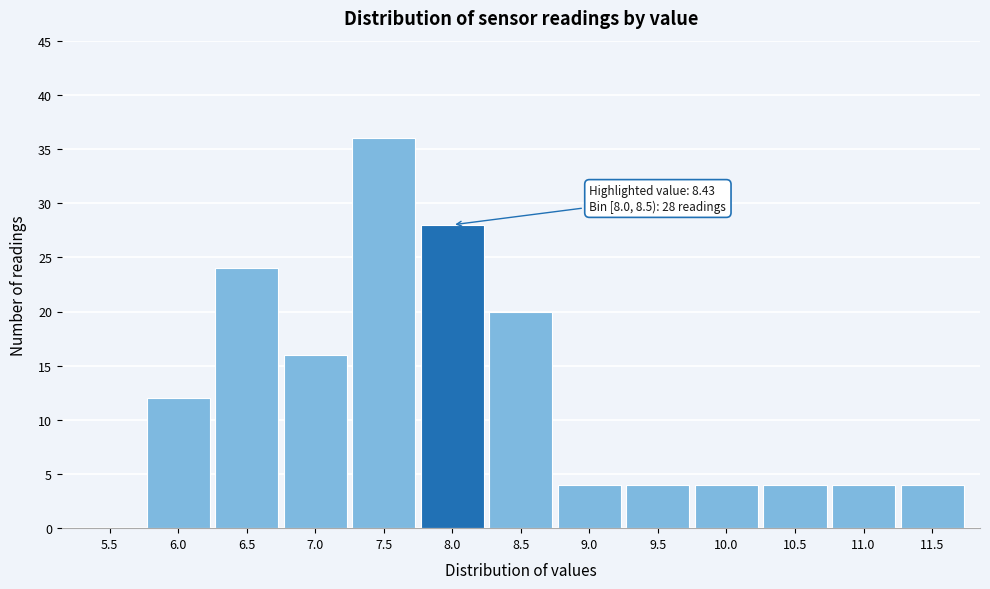

Reading right to left, transcribe all the data shown in this chart.

11.5=4	11.0=4	10.5=4	10.0=4	9.5=4	9.0=4	8.5=20	8.0=28	7.5=36	7.0=16	6.5=24	6.0=12	5.5=0